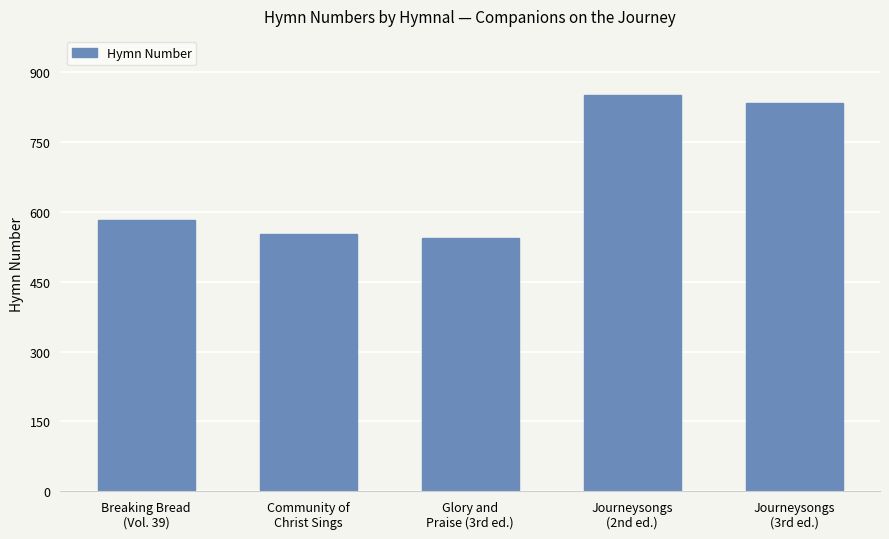

How many bars are there in total?

5